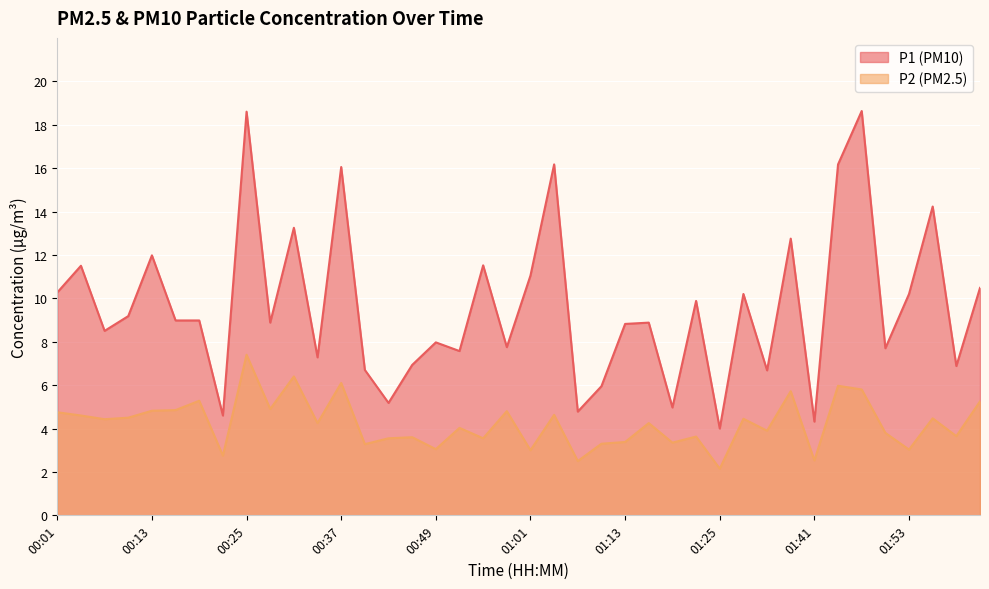

What is the difference between the second highest and minimum values in the P2 series?

4.2